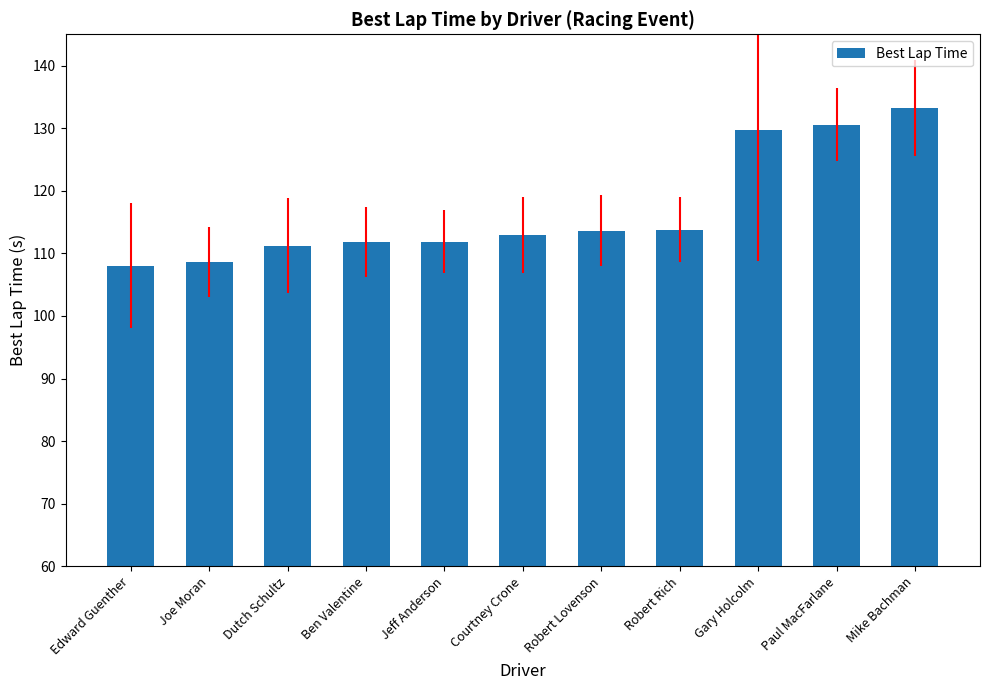

What is the approximate value at Ben Valentine?

111.8